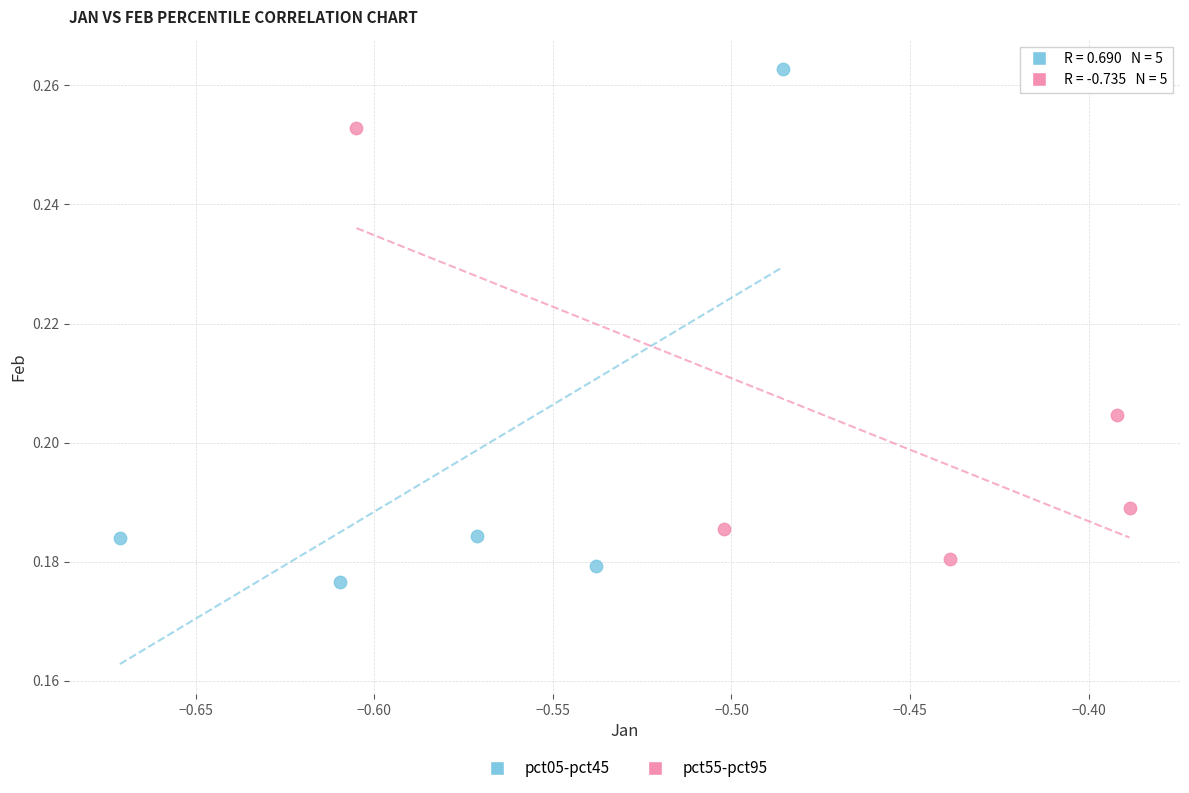

What are all the series names shown in the legend?

pct05-pct45, pct55-pct95